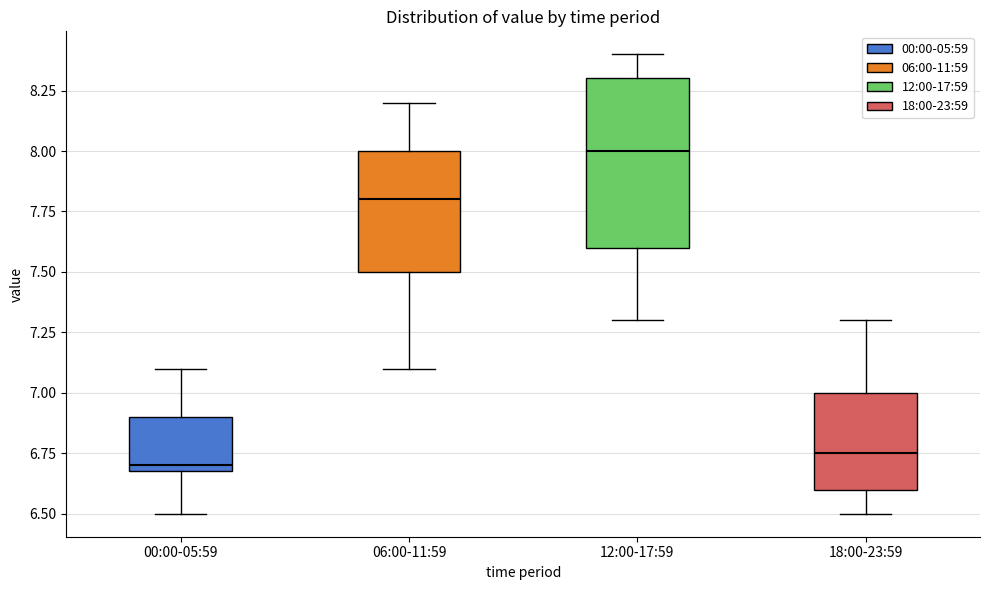

Reading left to right, read every box against the y-axis: the position of its median line, the range the box covers, and the ends of its whiskers. The values are not printed on the chart, so give them approximately, as read against the axis.

00:00-05:59: median 6.70 (just above the box's lower edge), box 6.70 to 6.90, whiskers 6.50 to 7.10
06:00-11:59: median 7.80, box 7.50 to 8.00, whiskers 7.10 to 8.20
12:00-17:59: median 8.00, box 7.60 to 8.30, whiskers 7.30 to 8.40
18:00-23:59: median 6.75, box 6.60 to 7.00, whiskers 6.50 to 7.30